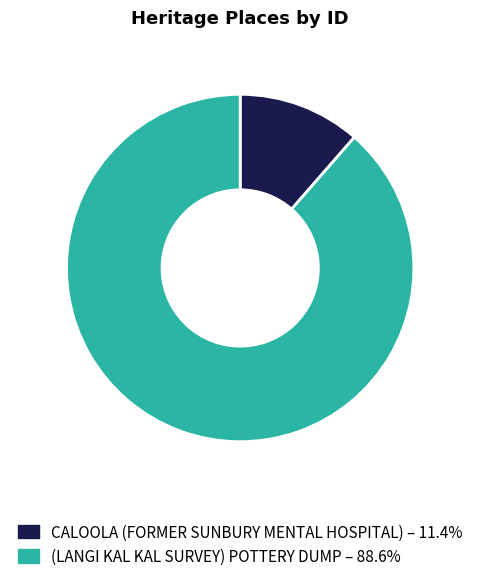

Rank the categories by value from lowest to highest.

CALOOLA (FORMER SUNBURY MENTAL HOSPITAL), (LANGI KAL KAL SURVEY) POTTERY DUMP